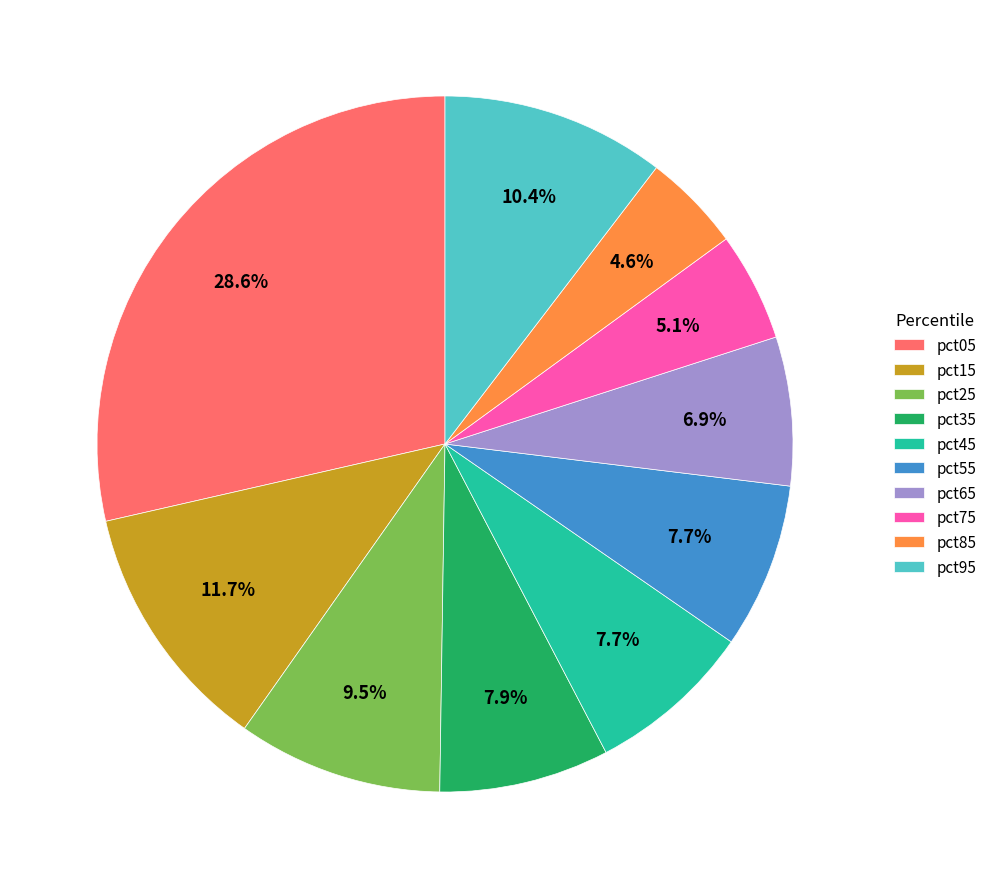

What percentage is the pct55 slice, to the nearest percent?

8%